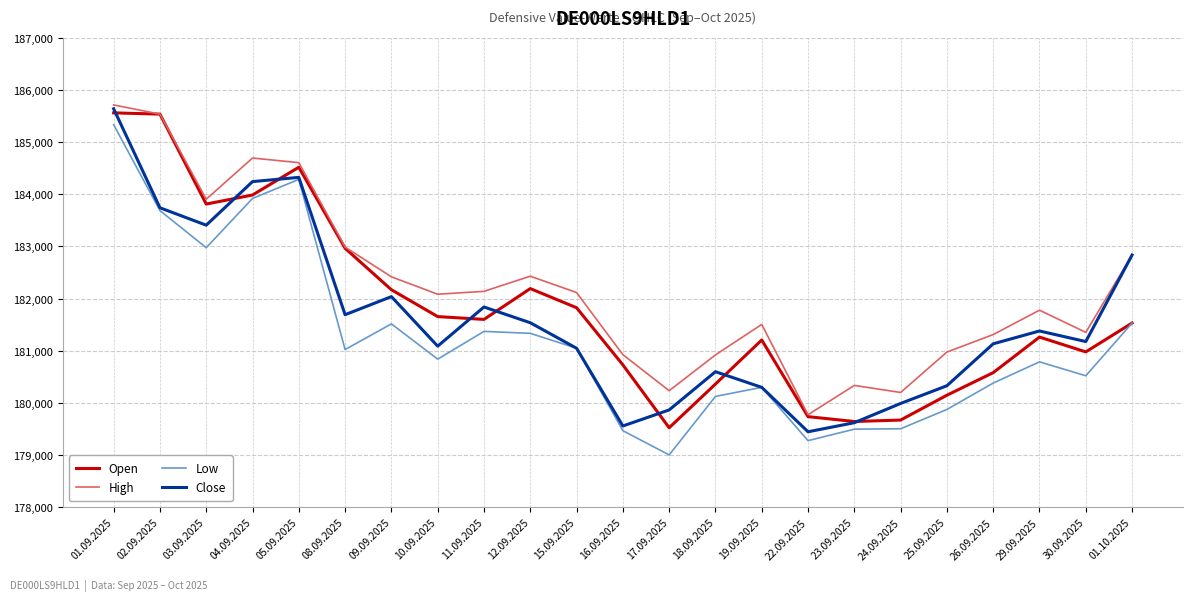

What is the difference between the maximum and minimum values in the High series?

5941